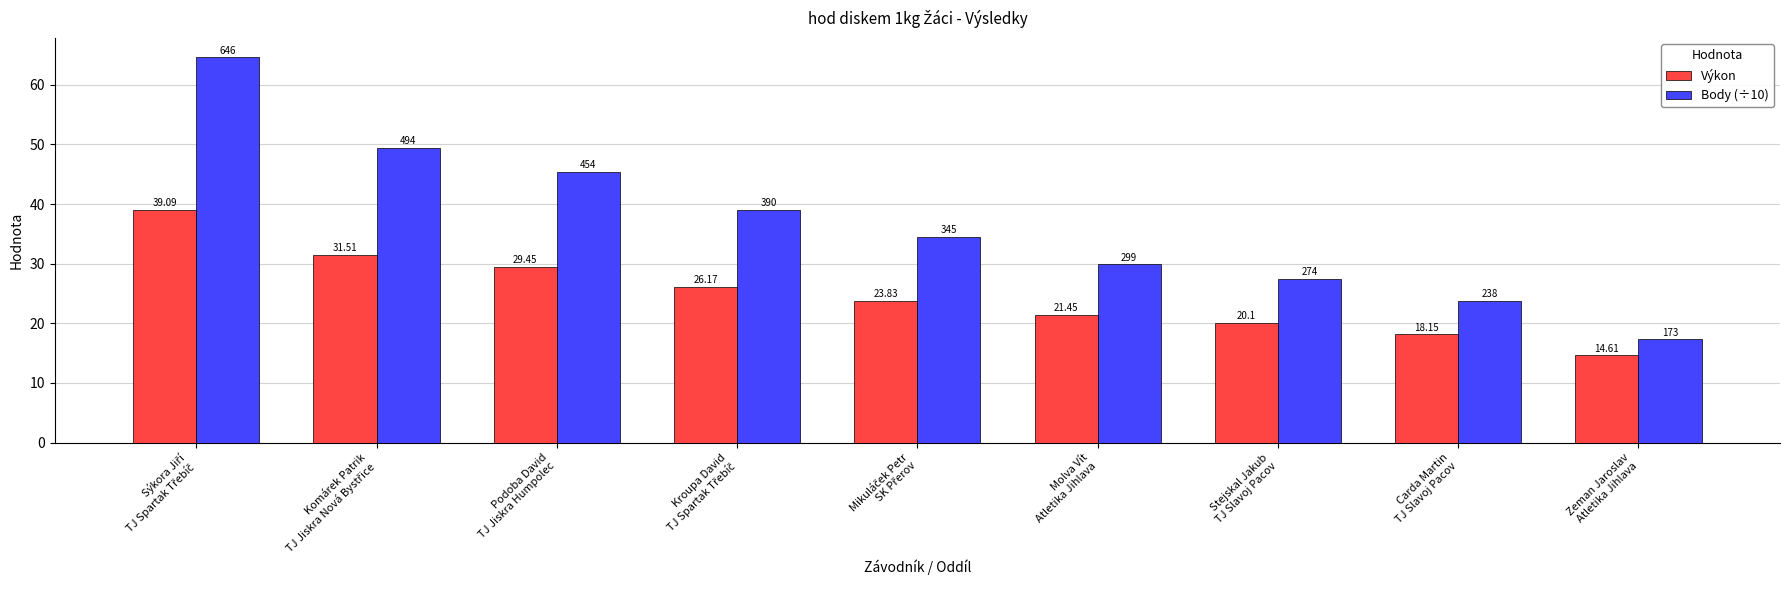

What is the highest value of the Body (÷10) series?

64.6